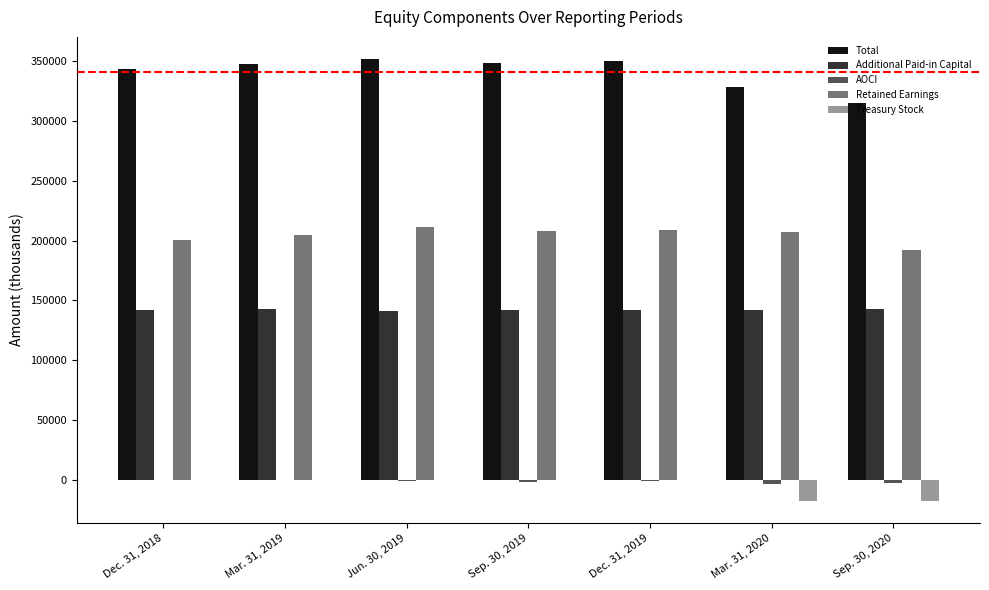

How many distinct data groups are displayed?

5